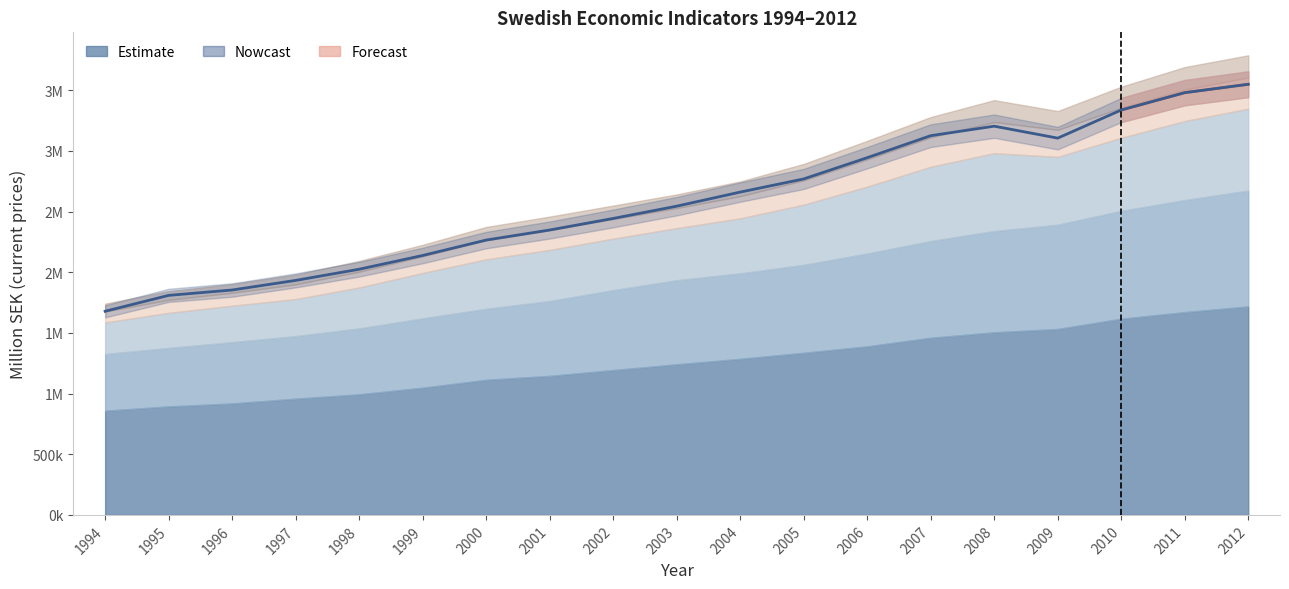

Is it true that the value at 1999 is 2138421?

True